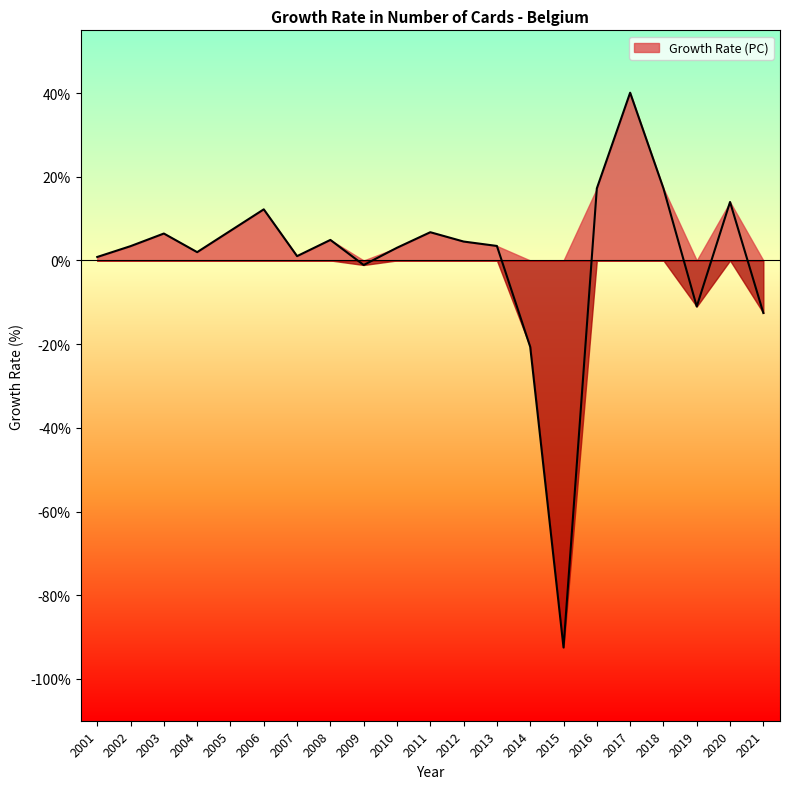

What is the value of the 15th point from the left?

-92.5